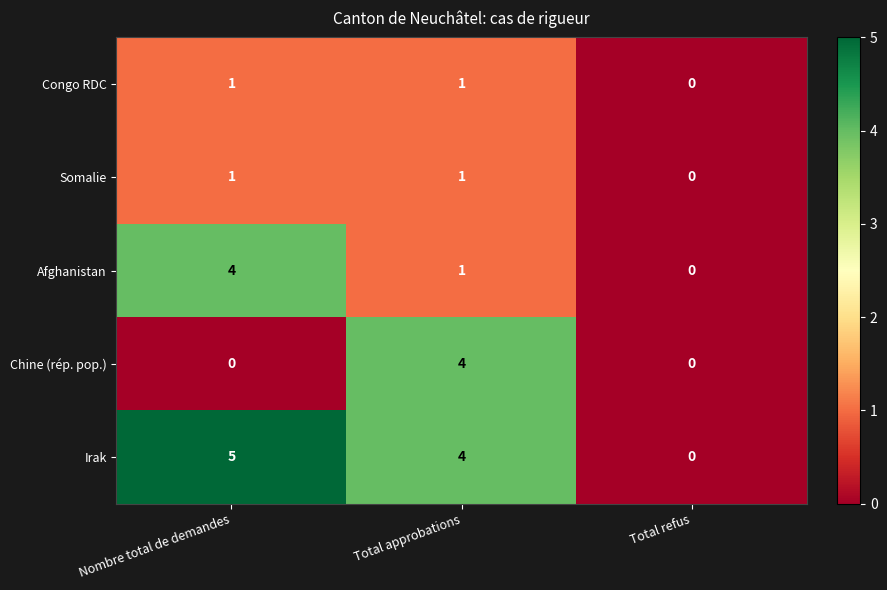

The value of Somalie at Total refus is -1. True or false?

False